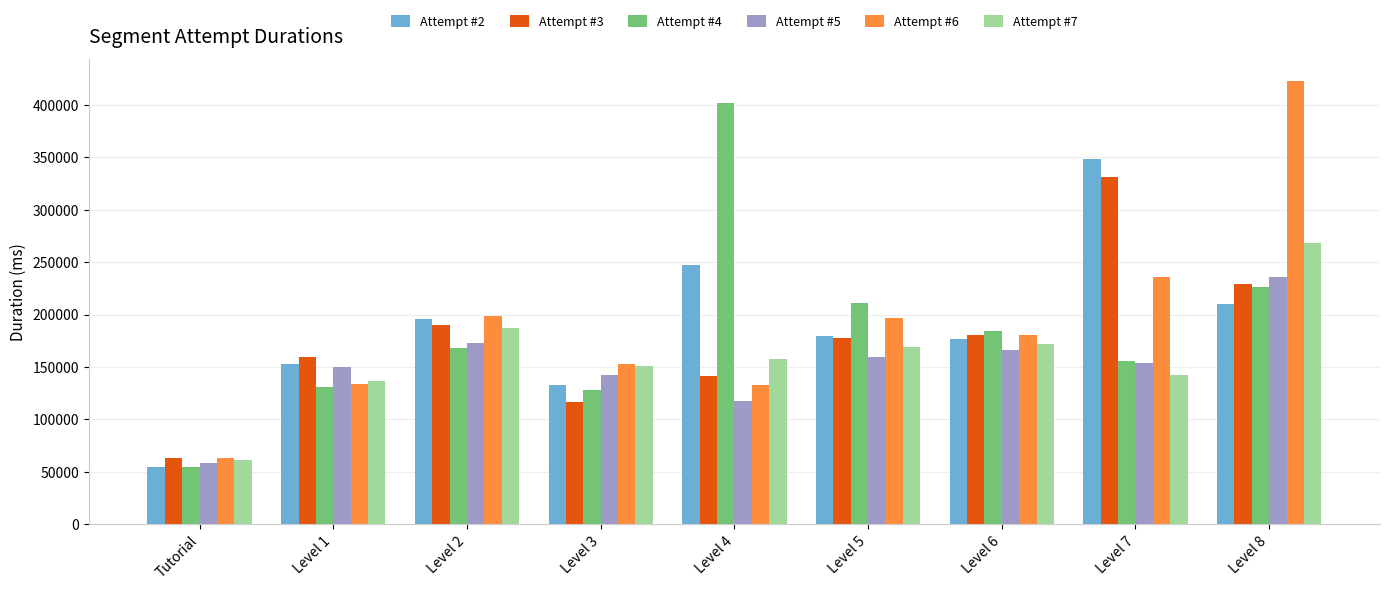

What is the approximate value of Attempt #7 at Level 7, to the nearest 10?

142580